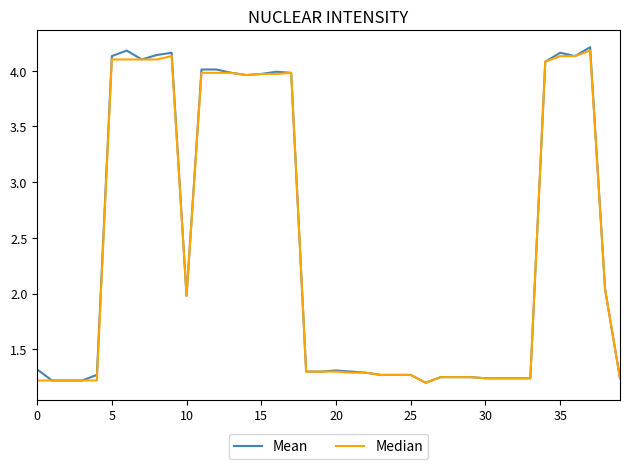

Which series has the largest range (max minus min)?

Mean